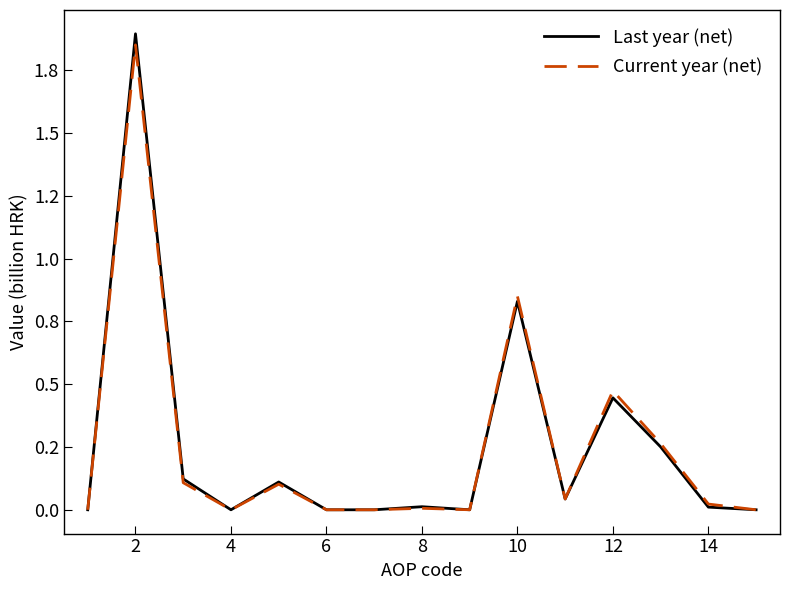

What are all the series names shown in the legend?

Last year (net), Current year (net)